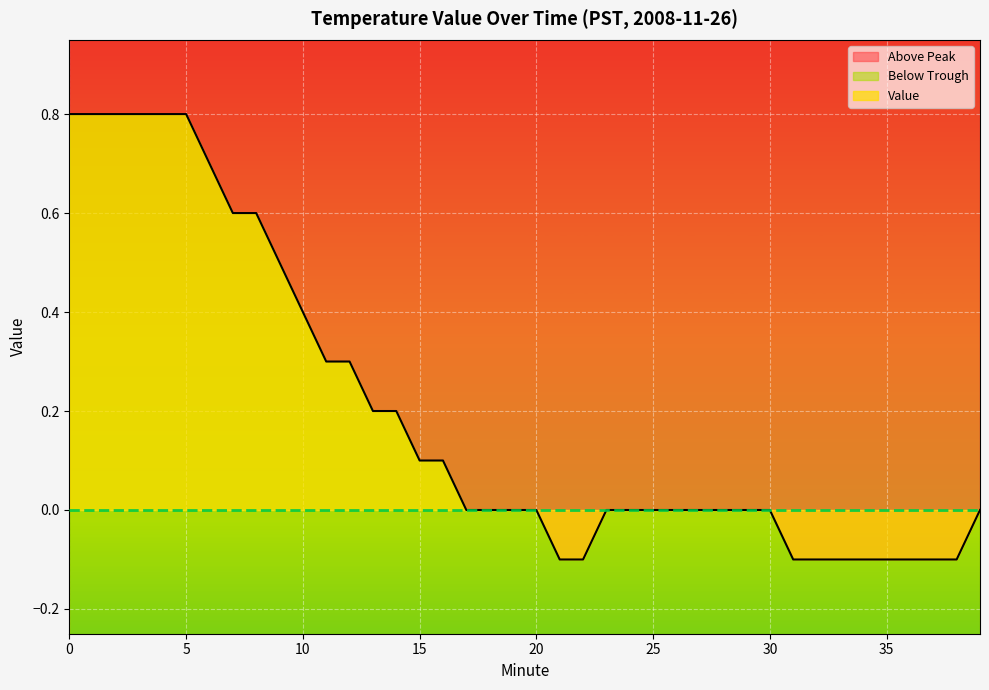

What is the difference between the second highest and second lowest values?

0.9